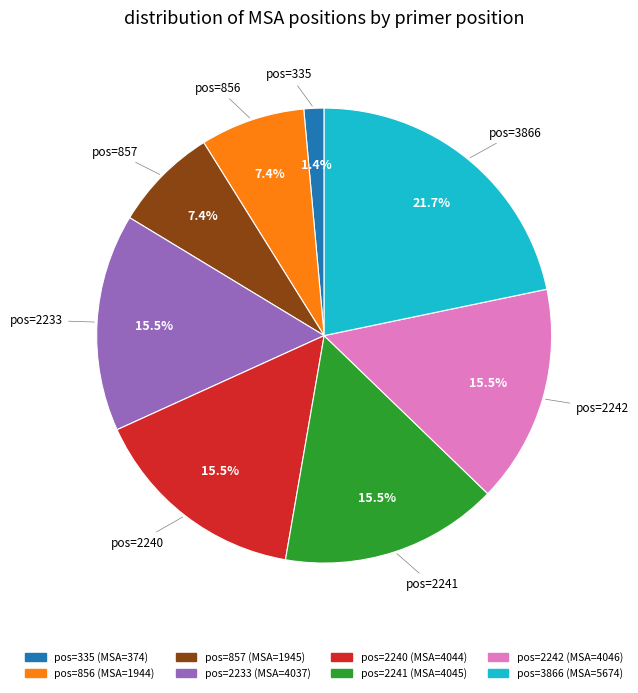

How many segments does this pie chart have?

8